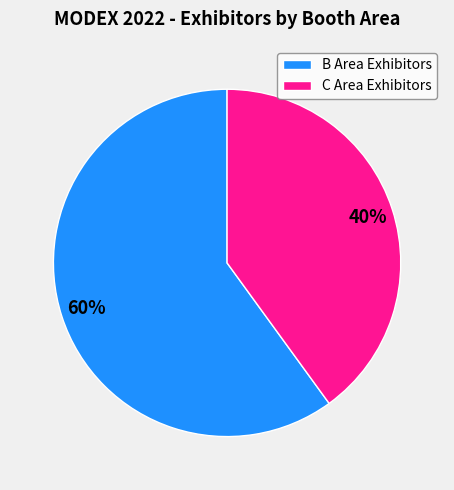

To the nearest percent, what is the difference between the largest and smallest slice percentages?

20%